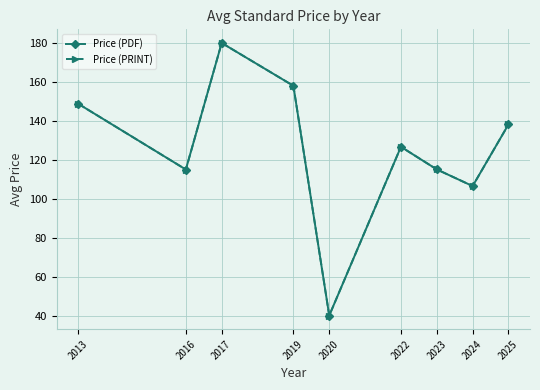

How many lines are shown in the chart?

2